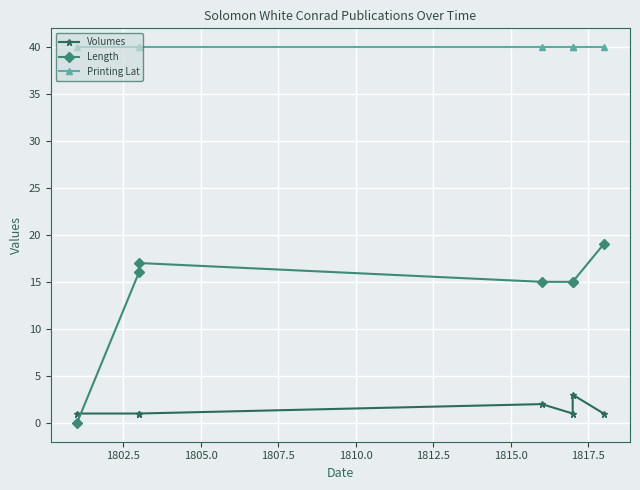

How many values in the Volumes series exceed 1?

2